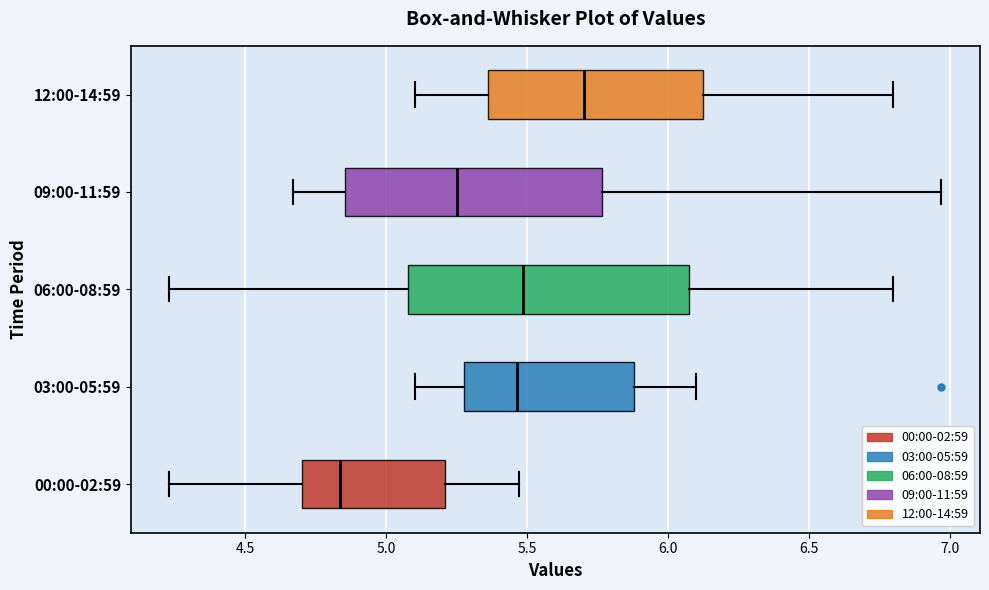

Where does the right whisker of the box for 03:00-05:59 end on the x-axis? The values are not printed on the chart, so give them approximately, as read against the axis.

6.10